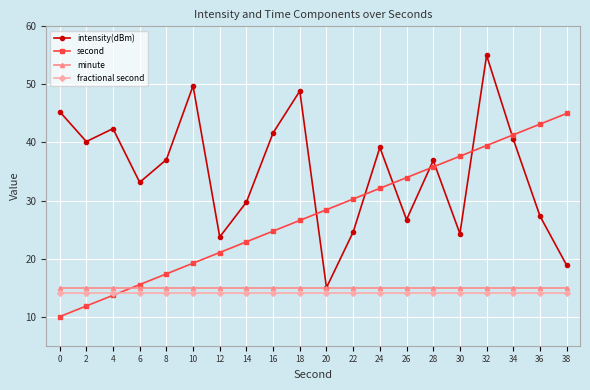

Where is second nearest to the value 27?

18